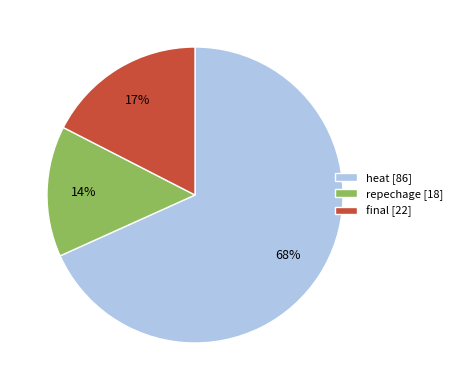

True or false: heat [86] accounts for 68% of the total.

True